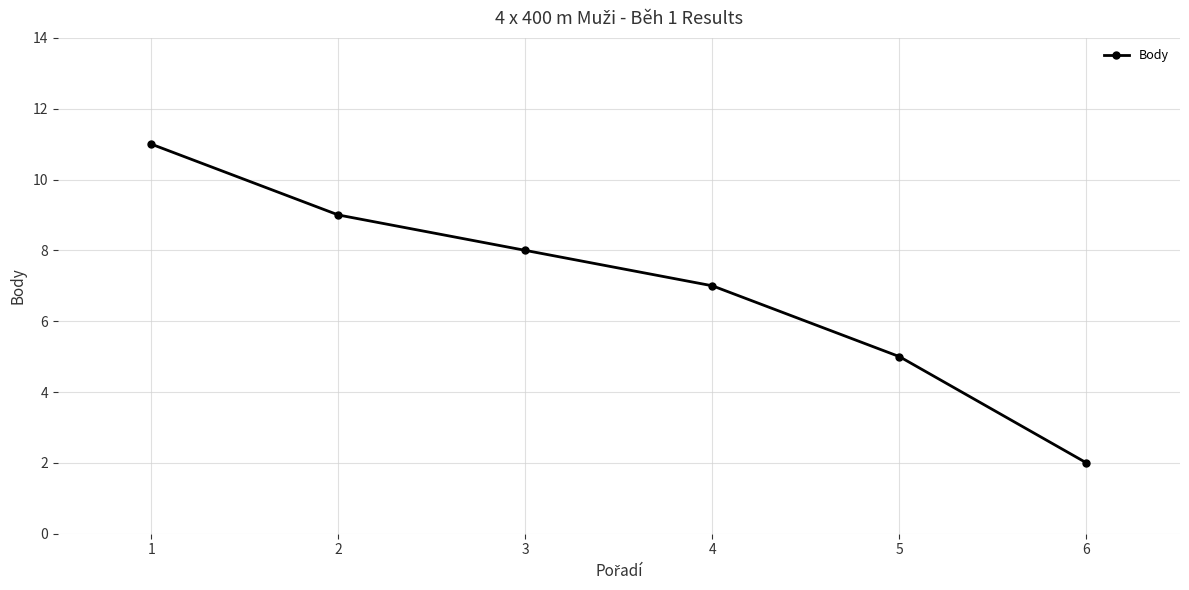

What is the value of the 5th point from the left?

5